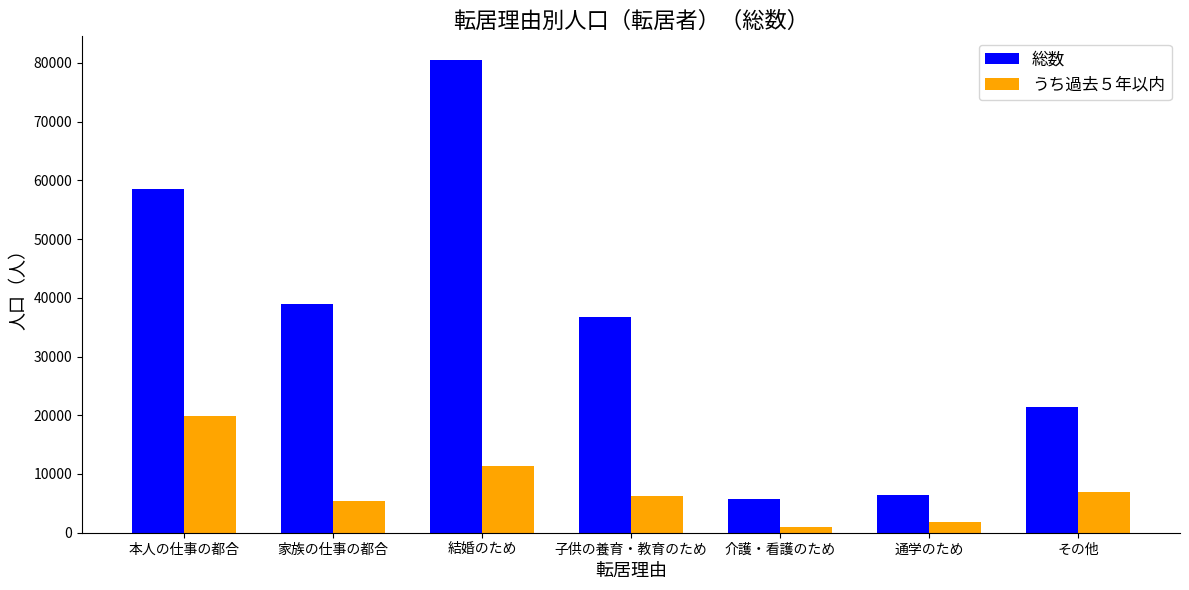

What is the difference between the maximum and second lowest values in the 総数 series?

74000